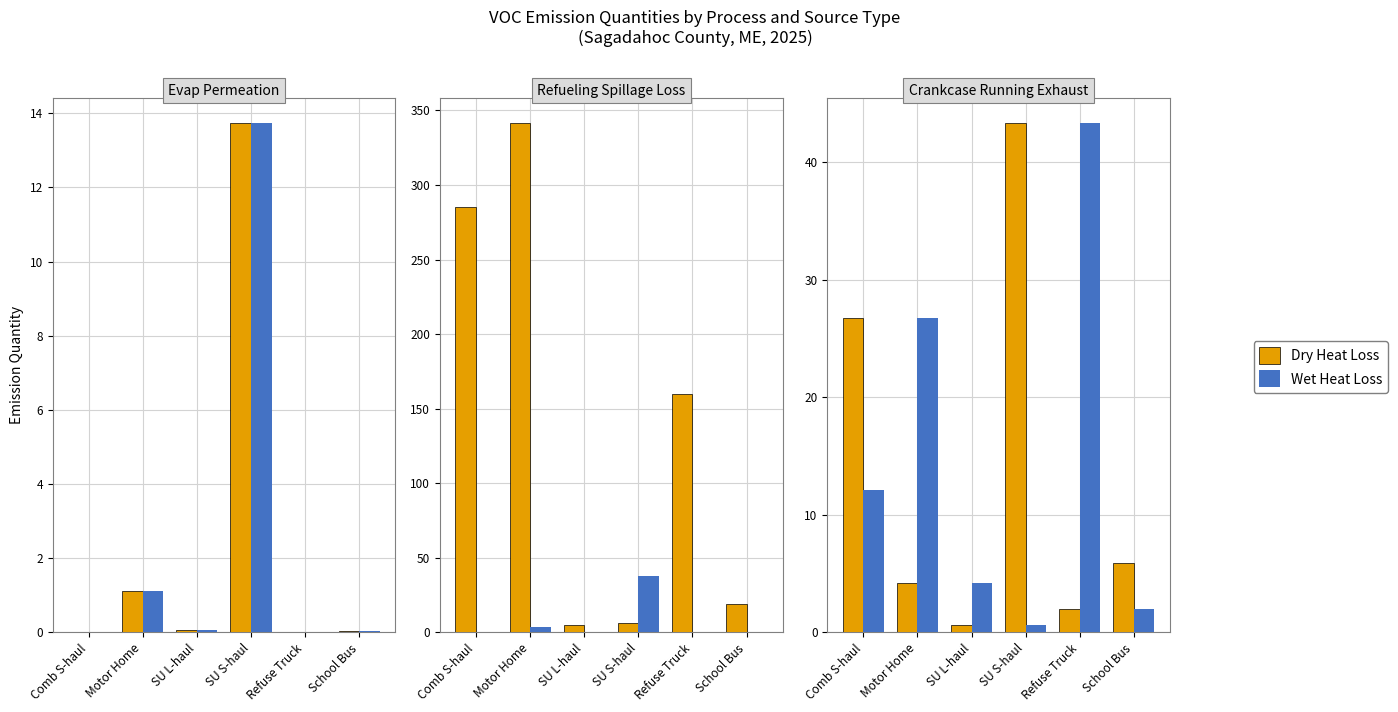

At Comb S-haul, list the series in order from smallest to largest.

Wet Heat Loss, Dry Heat Loss